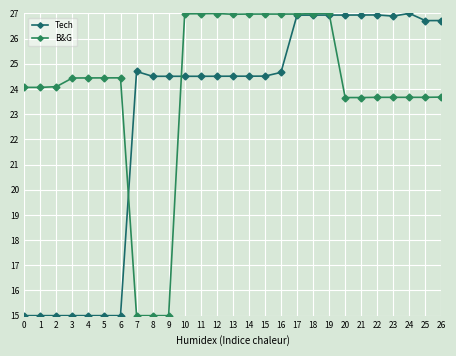

Which series has the largest range (max minus min)?

Tech